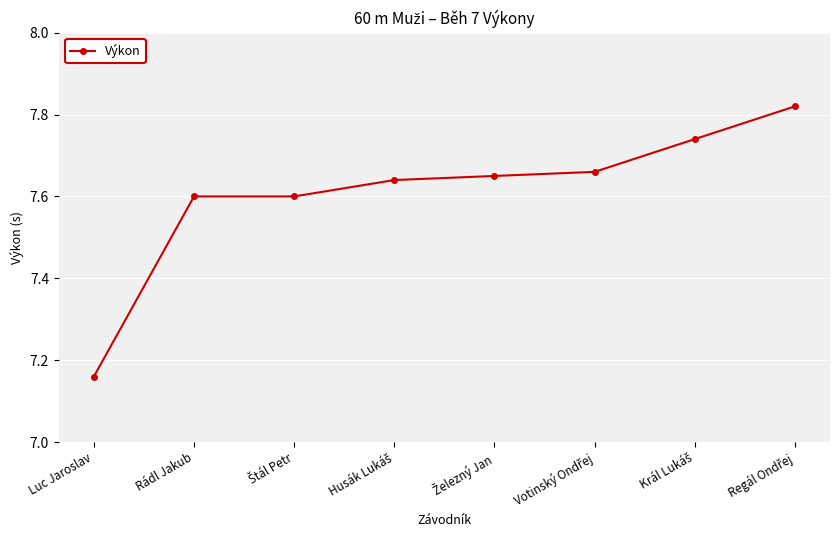

What is the sum of all values?

60.9